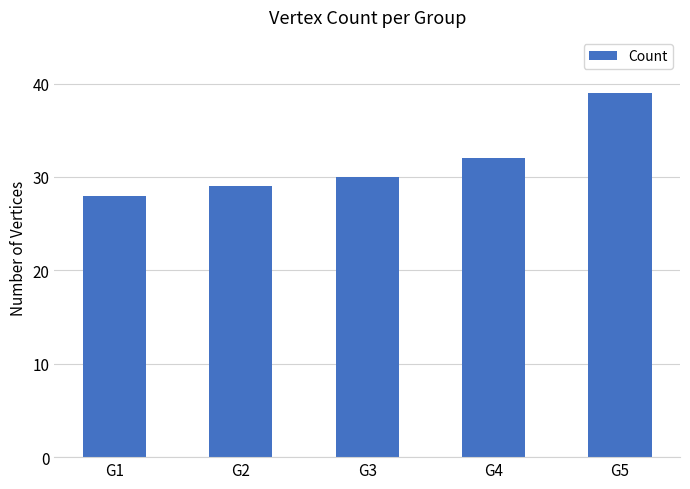

List the labels in order of value, smallest first.

G1, G2, G3, G4, G5